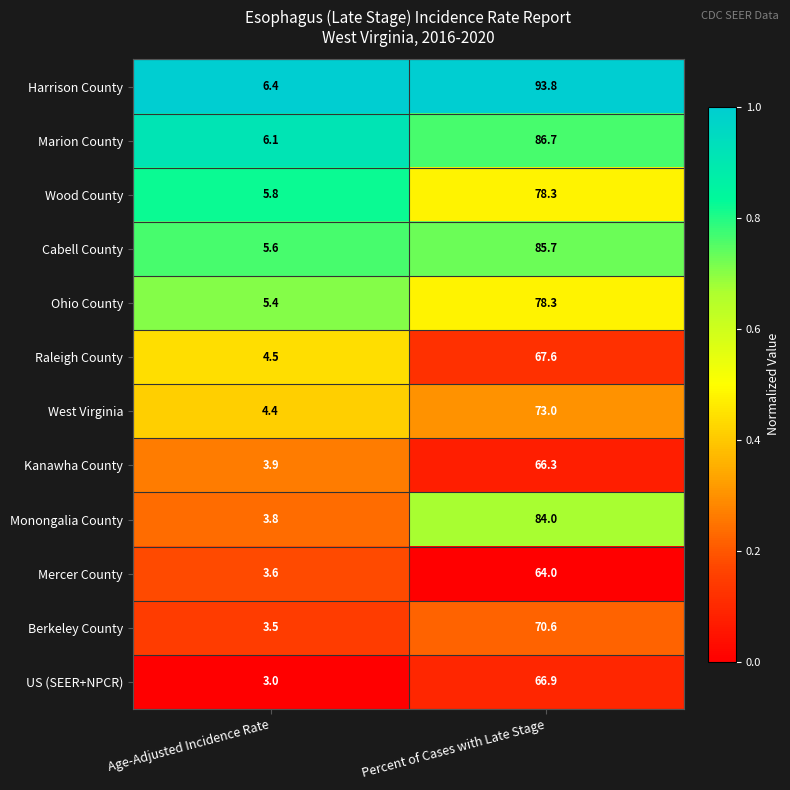

Reading left to right, list all the values displayed in this chart.

Harrison County: 6.4	93.8
Marion County: 6.1	86.7
Wood County: 5.8	78.3
Cabell County: 5.6	85.7
Ohio County: 5.4	78.3
Raleigh County: 4.5	67.6
West Virginia: 4.4	73.0
Kanawha County: 3.9	66.3
Monongalia County: 3.8	84.0
Mercer County: 3.6	64.0
Berkeley County: 3.5	70.6
US (SEER+NPCR): 3.0	66.9